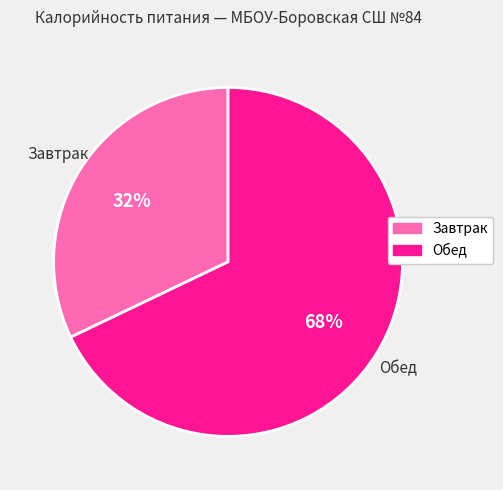

What is the ratio of the value at Обед to the value at Завтрак?

2.1